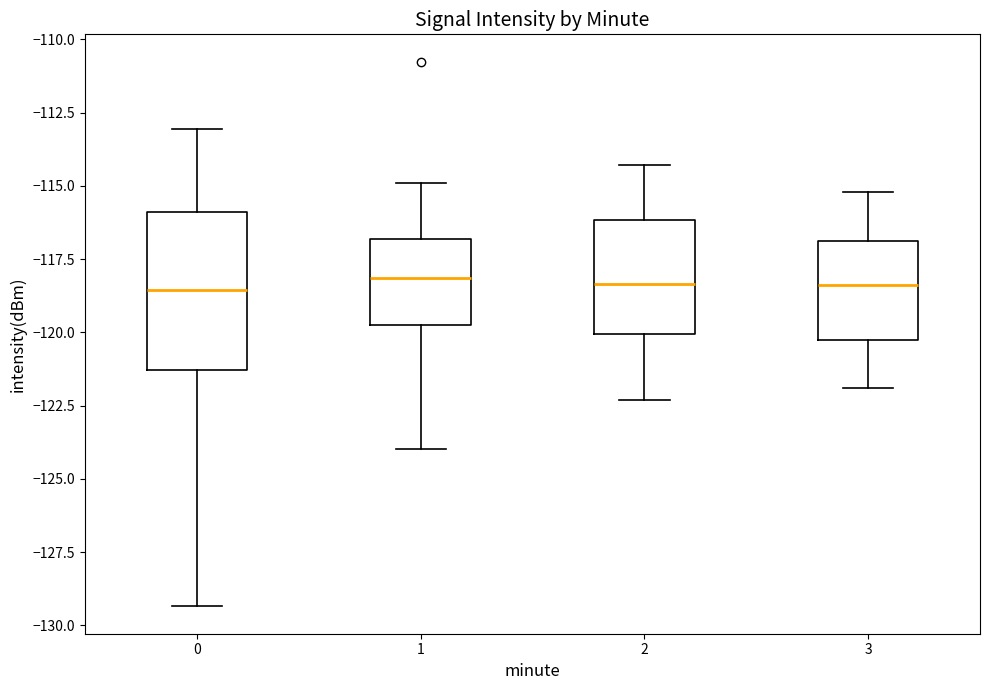

Comparing the boxes themselves (not the whiskers), which one is the tallest?

0